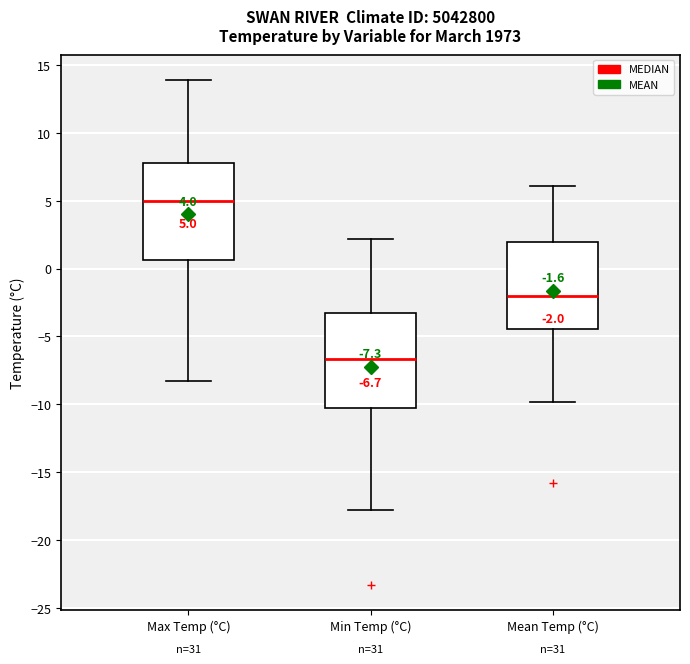

Which box has the highest median line?

Max Temp (°C)